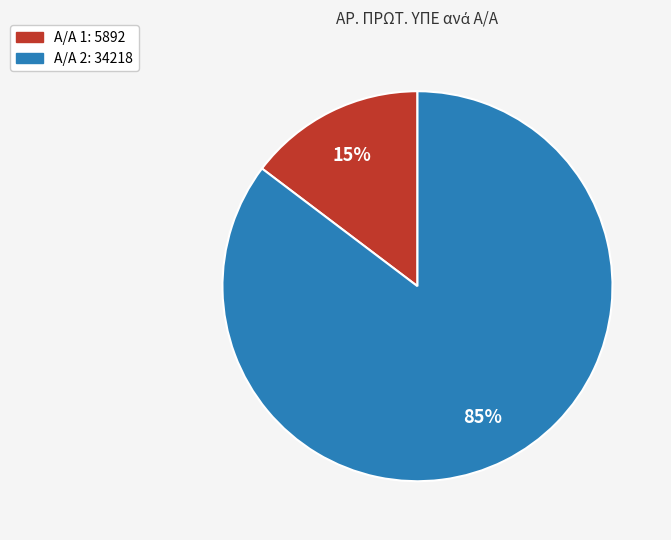

To the nearest percent, what is the average slice percentage?

50%